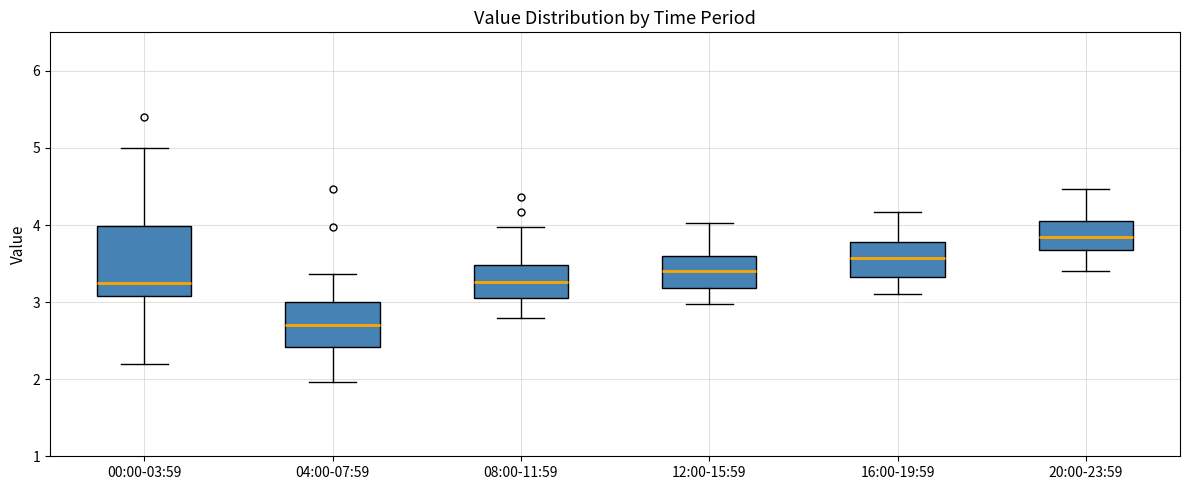

Where does the median line of the box for 12:00-15:59 sit on the y-axis? The values are not printed on the chart, so give them approximately, as read against the axis.

3.4